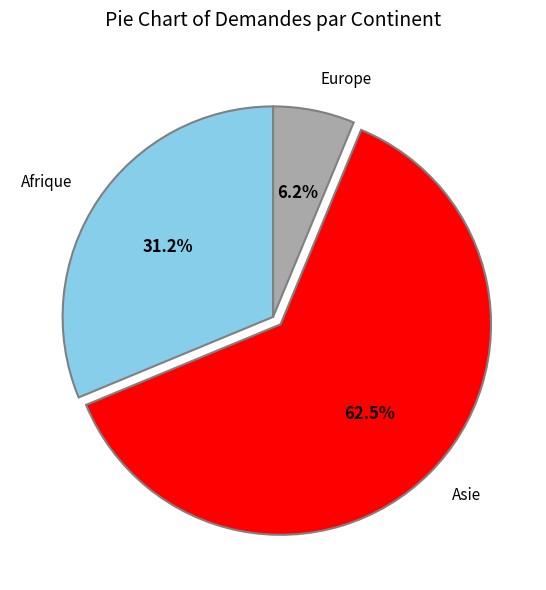

Which category has the smallest portion of the pie?

Europe